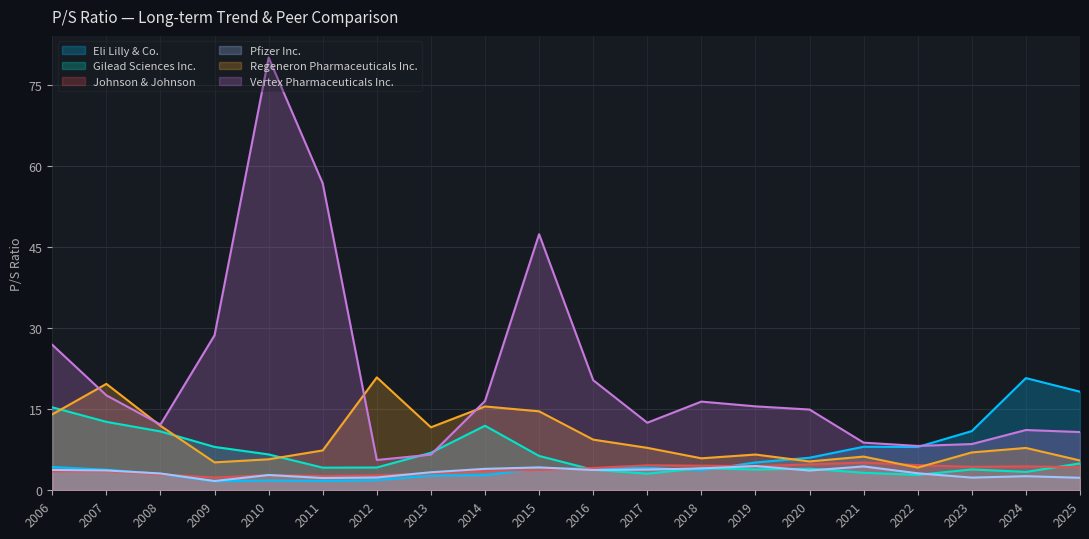

What is the minimum value for Pfizer Inc.?

1.7